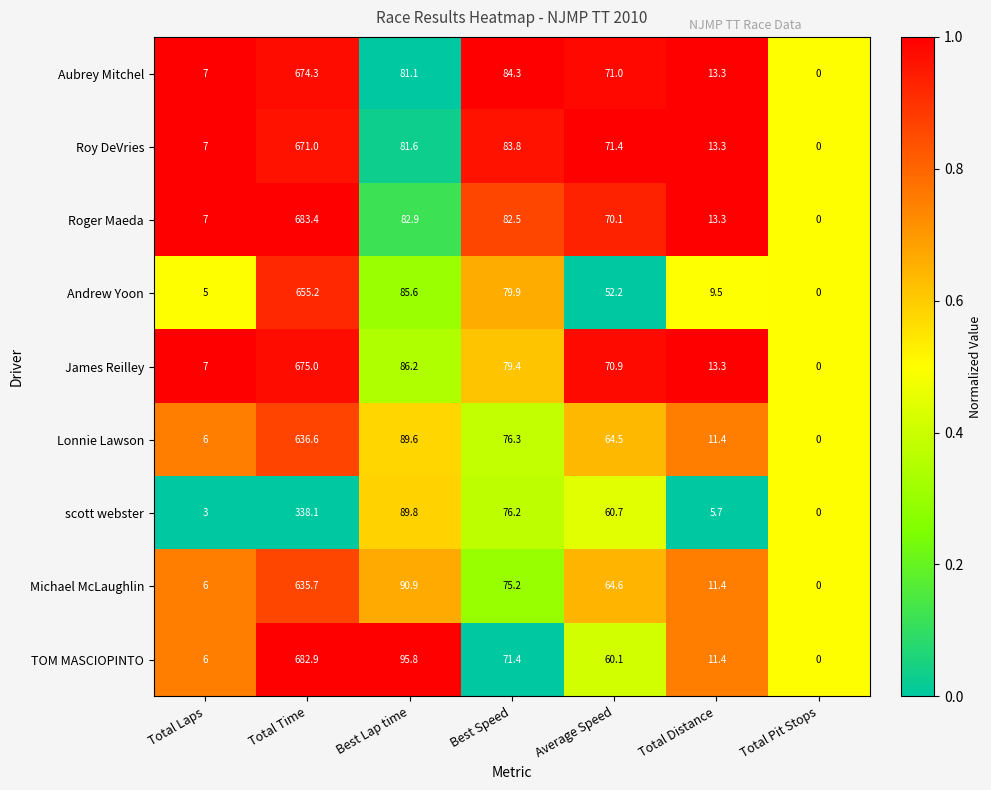

What is the total value across all series at Total Time?

5652.2